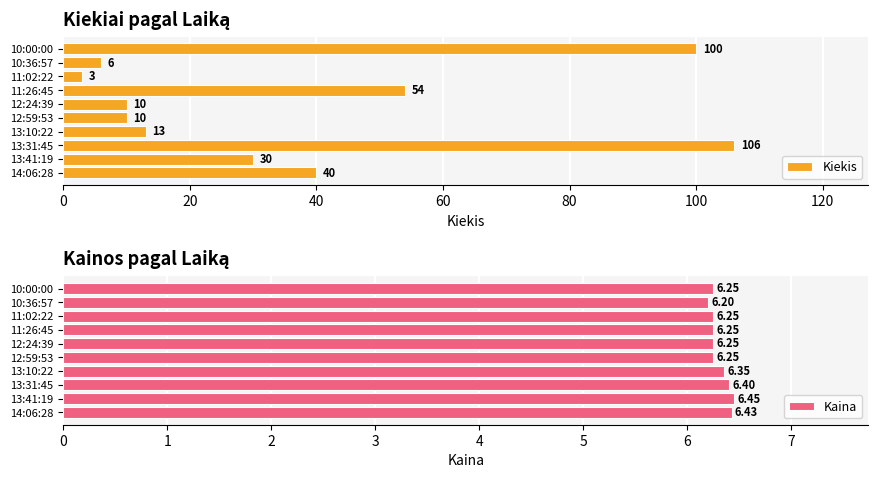

What is the minimum value for Kiekis?

3